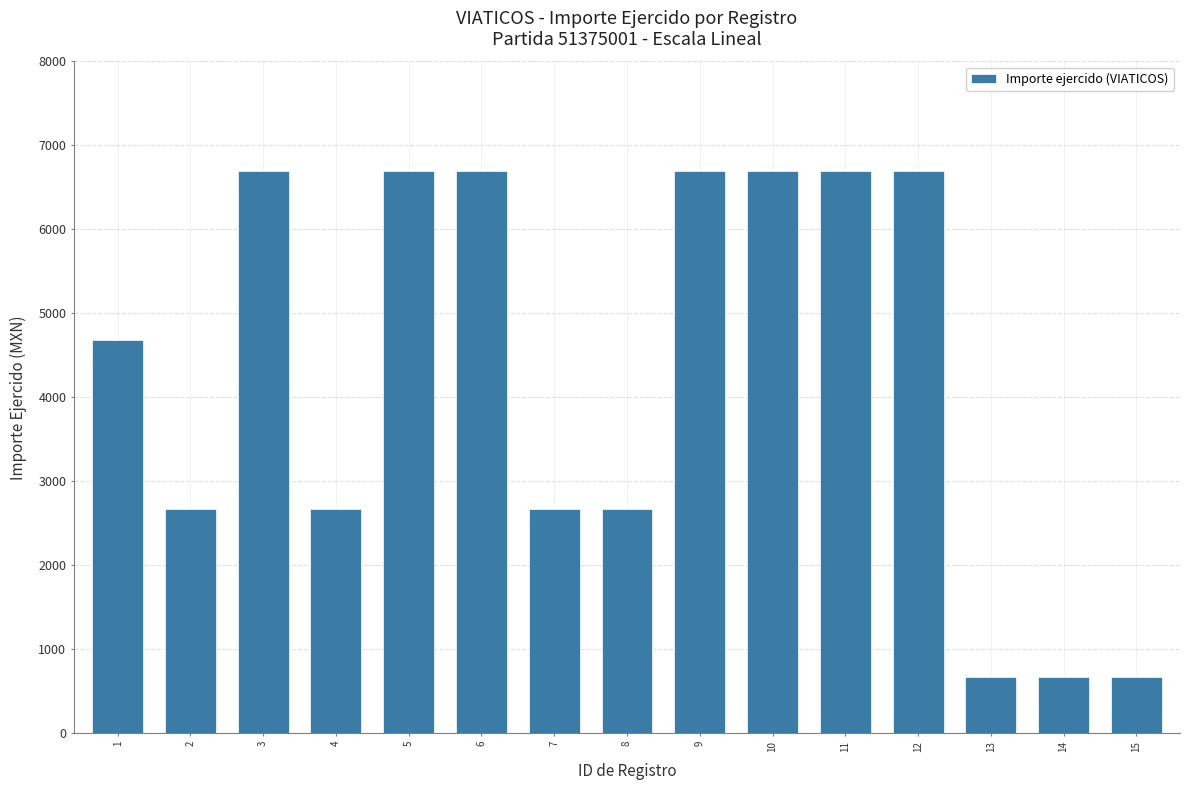

Reading right to left, extract all data points from this chart.

15=663.9	14=663.9	13=663.9	12=6696.9	11=6696.9	10=6696.9	9=6696.9	8=2674.9	7=2674.9	6=6696.9	5=6696.9	4=2674.9	3=6696.9	2=2674.9	1=4685.9